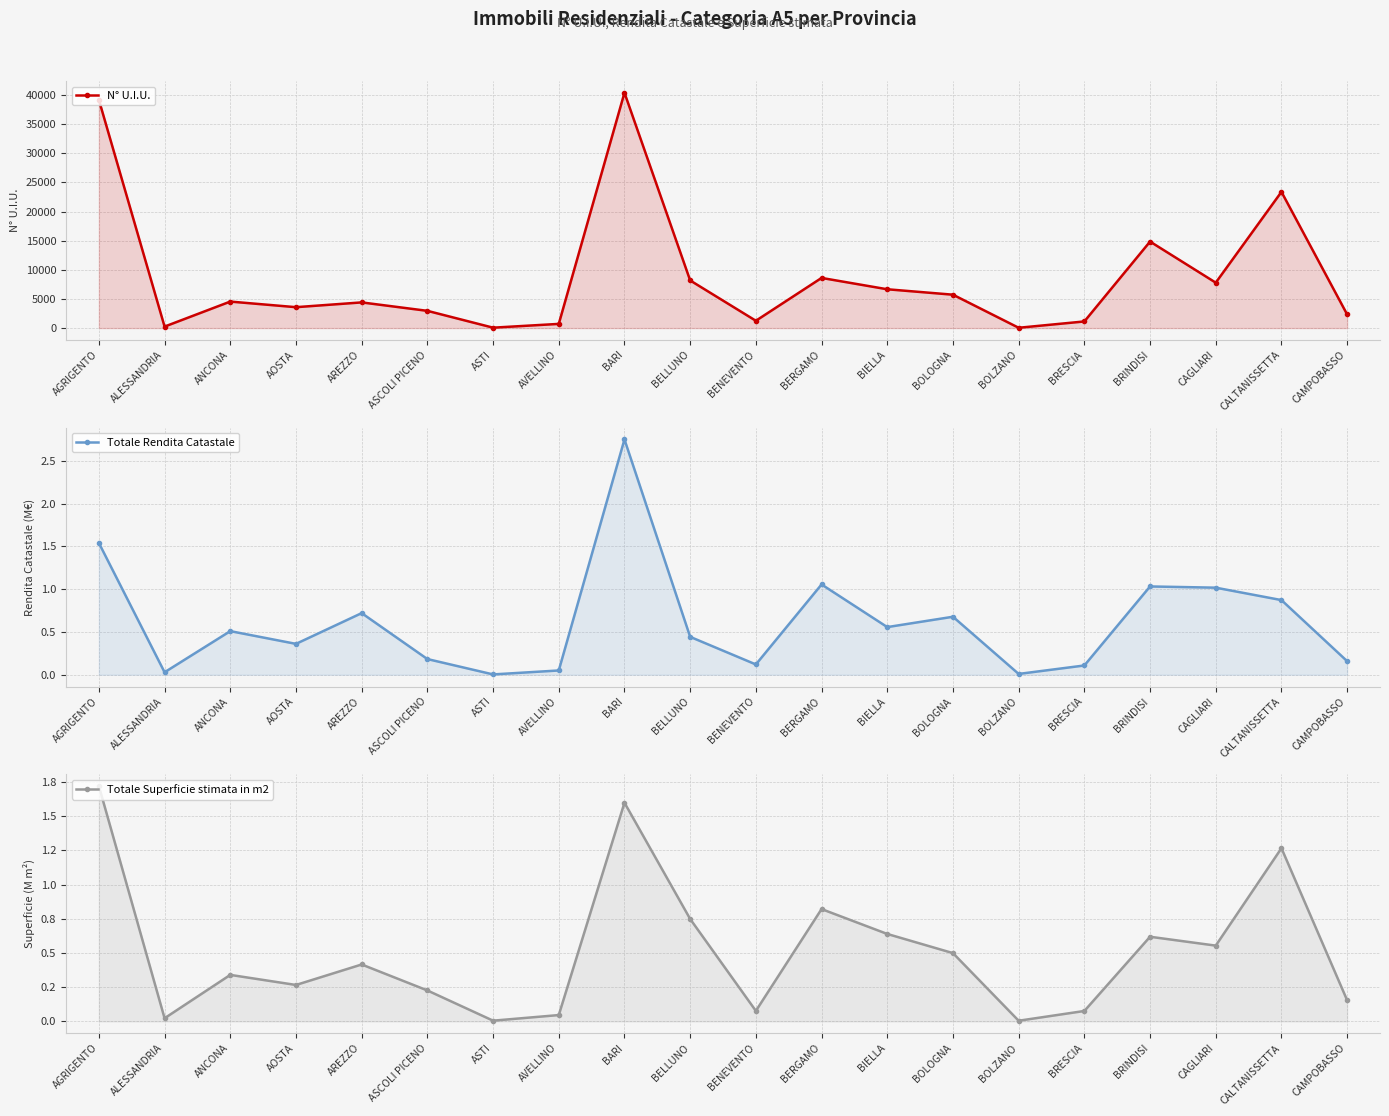

What is the highest value of the N° U.I.U. series?

40407.0